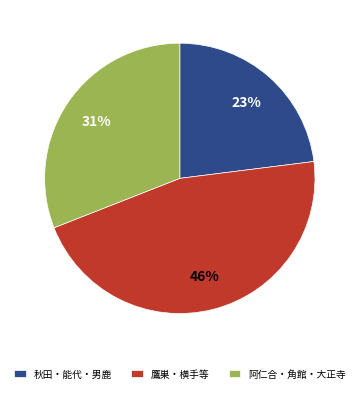

To the nearest percent, what percentage of the pie is 秋田・能代・男鹿?

23%